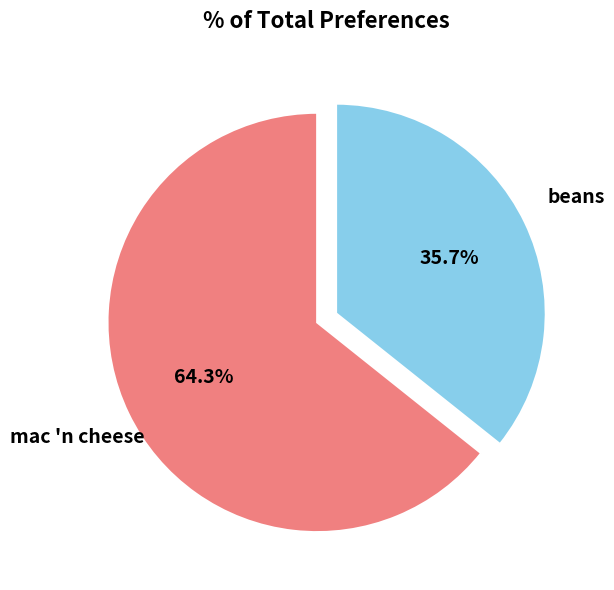

Does beans represent more than half of the total?

No